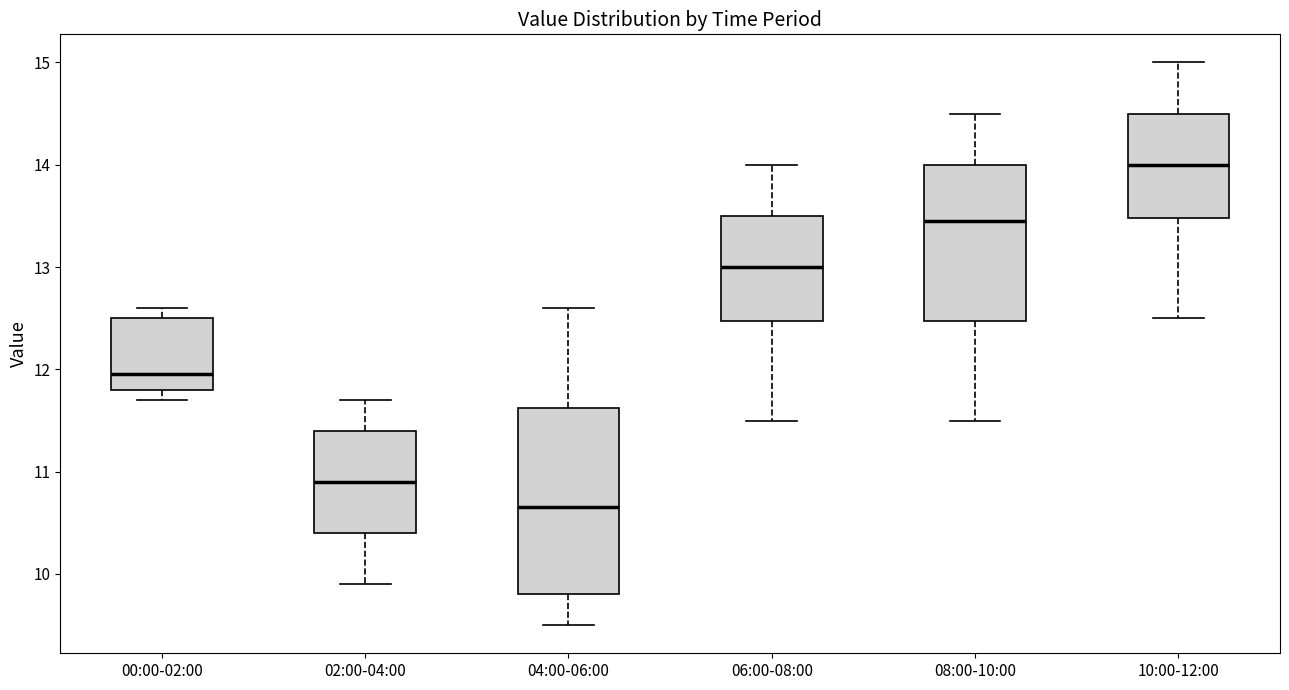

Where is the upper edge of the box for 02:00-04:00 on the y-axis? The values are not printed on the chart, so give them approximately, as read against the axis.

11.4